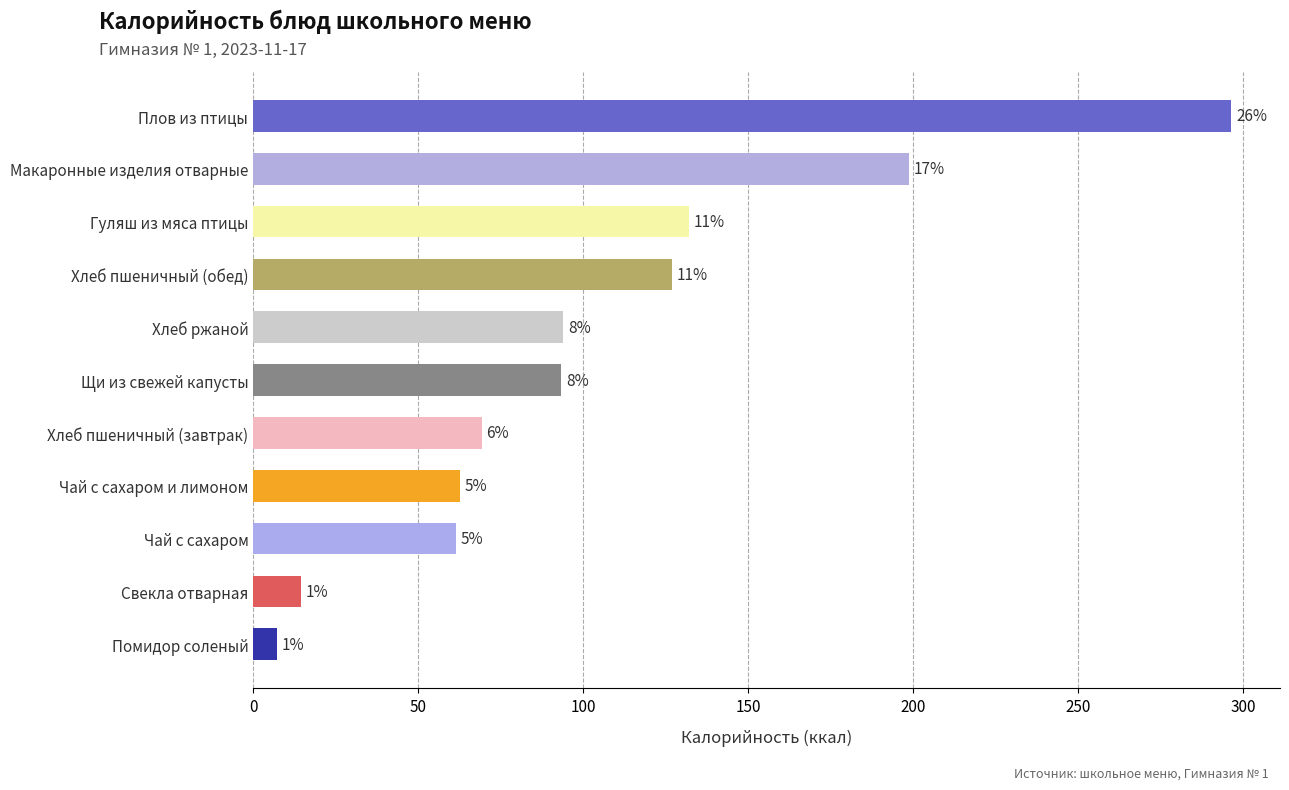

What is the sum of all values?

1155.7